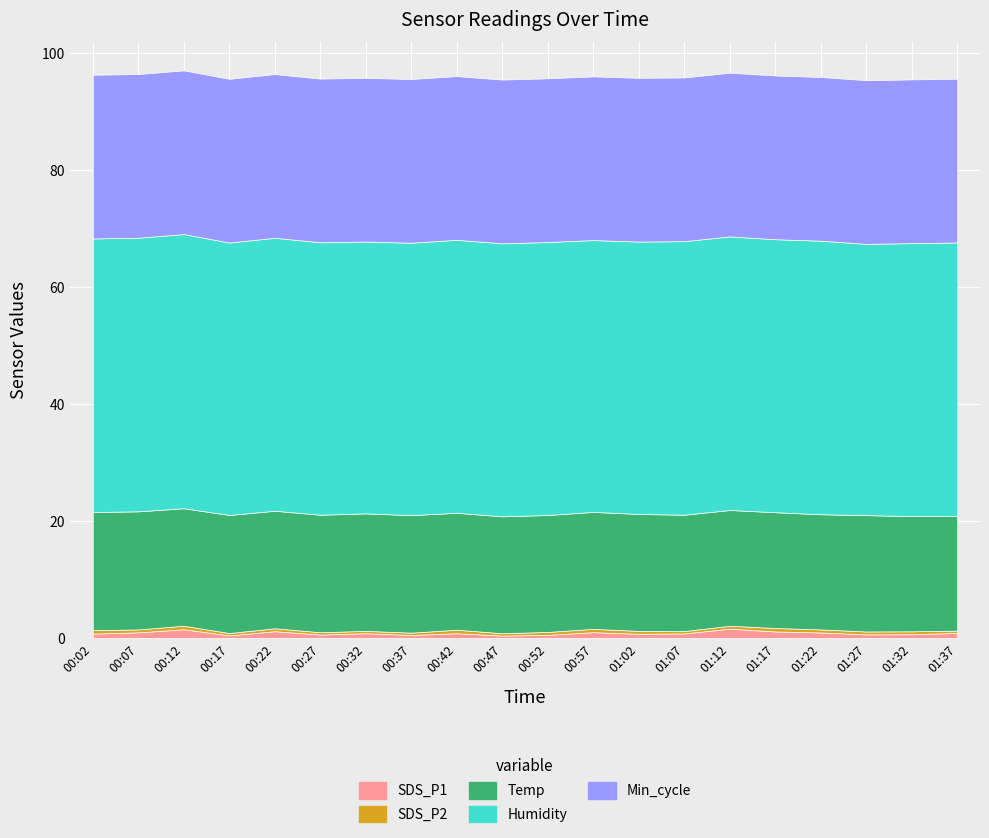

How many values in the Temp series exceed 20?

8